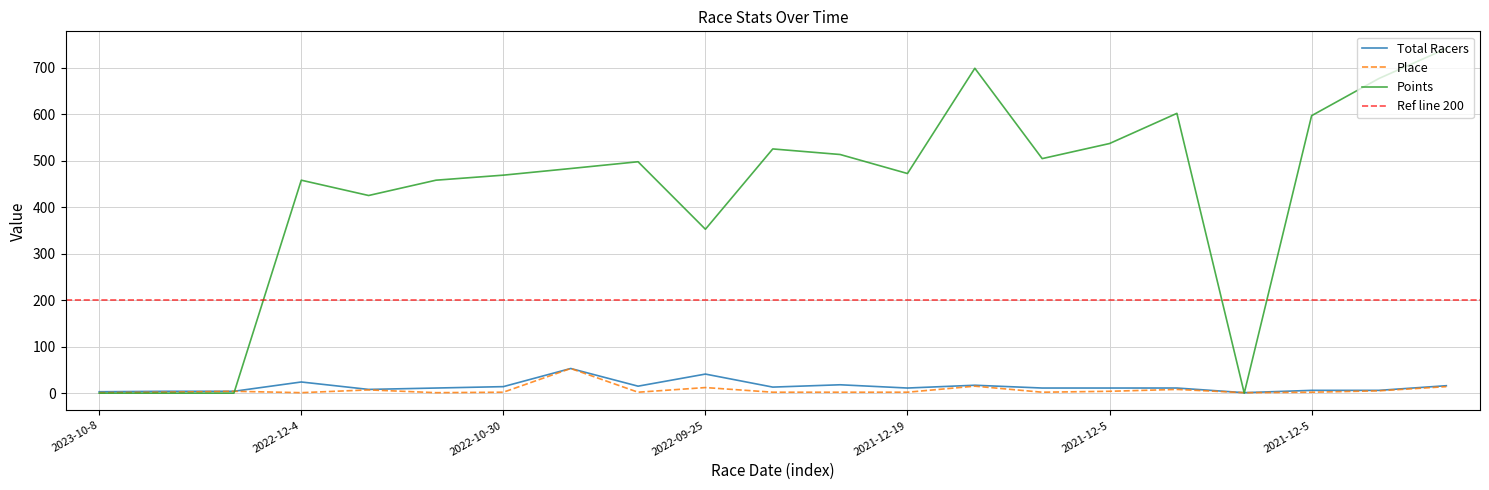

How many interior local valleys does the Place series have?

5